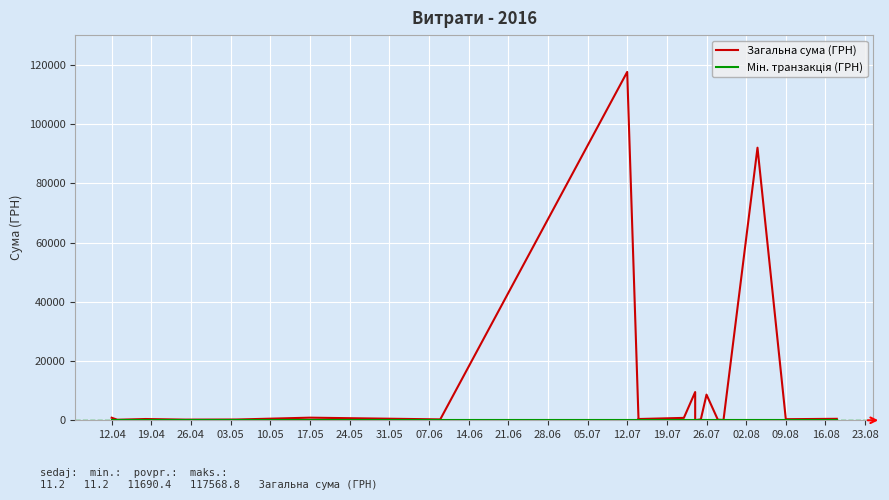

Between 07.06 and 21.06, which series saw the biggest shift?

Загальна сума (ГРН)